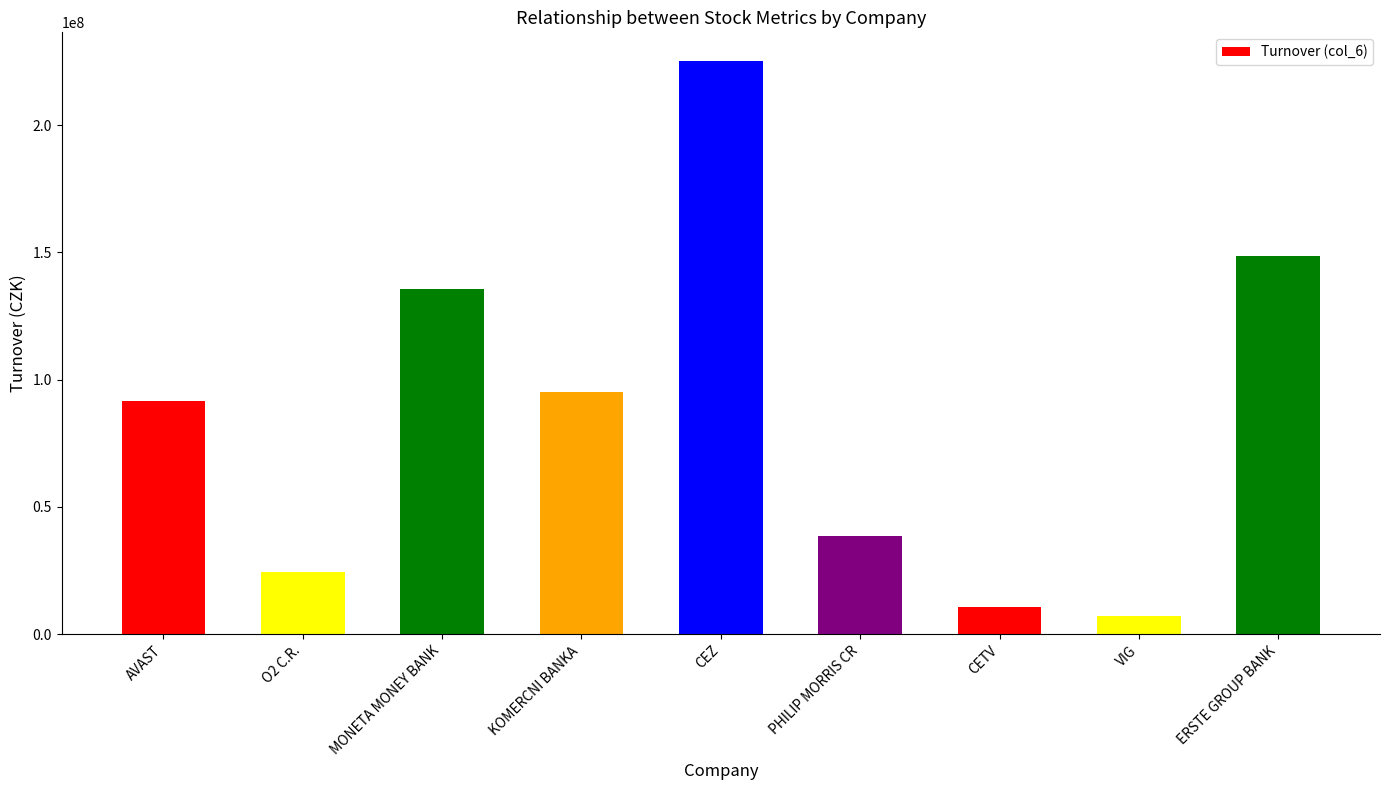

What is the smallest value displayed?

7061164.0